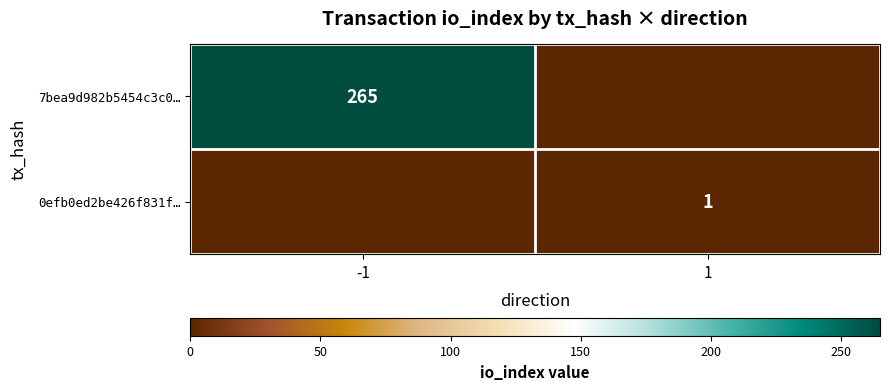

The 7bea9d982b5454c3c0… series shows 265 at -1. True or false?

True